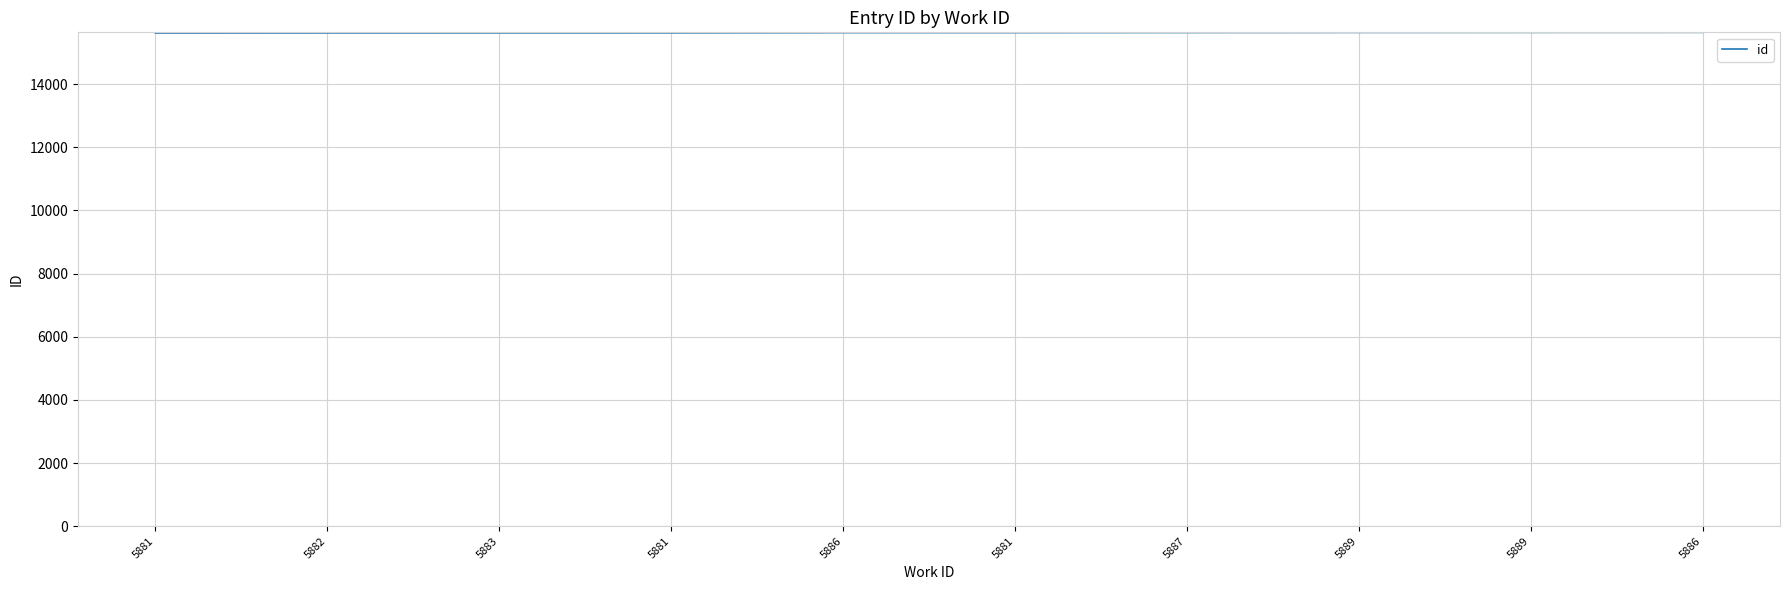

Reading left to right, list all the values displayed in this chart.

15622	15624	15625	15626	15632	15633	15636	15639	15640	15641